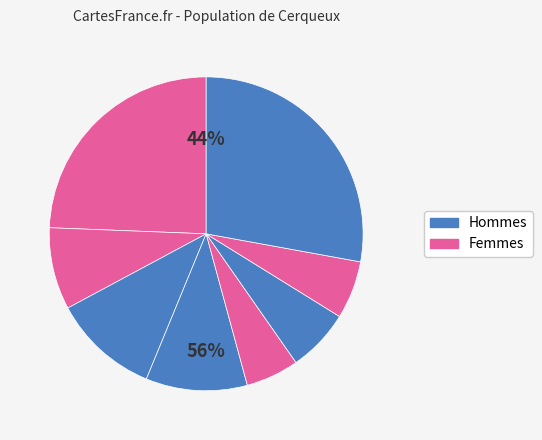

How many slices are in this pie chart?

8